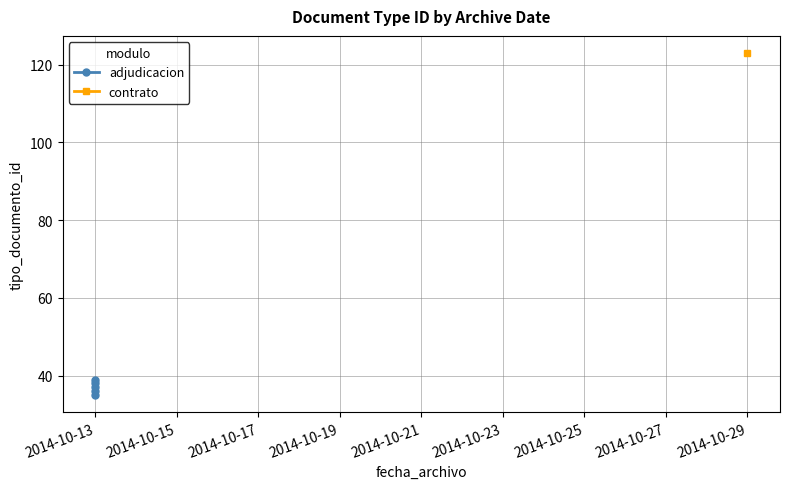

What is the average value?

37